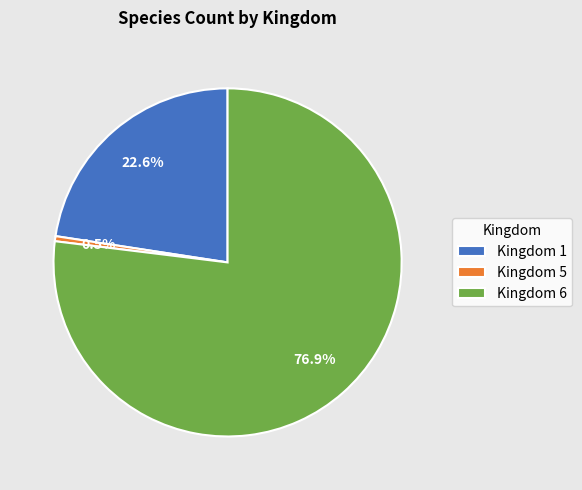

Does any single category account for the majority?

Yes